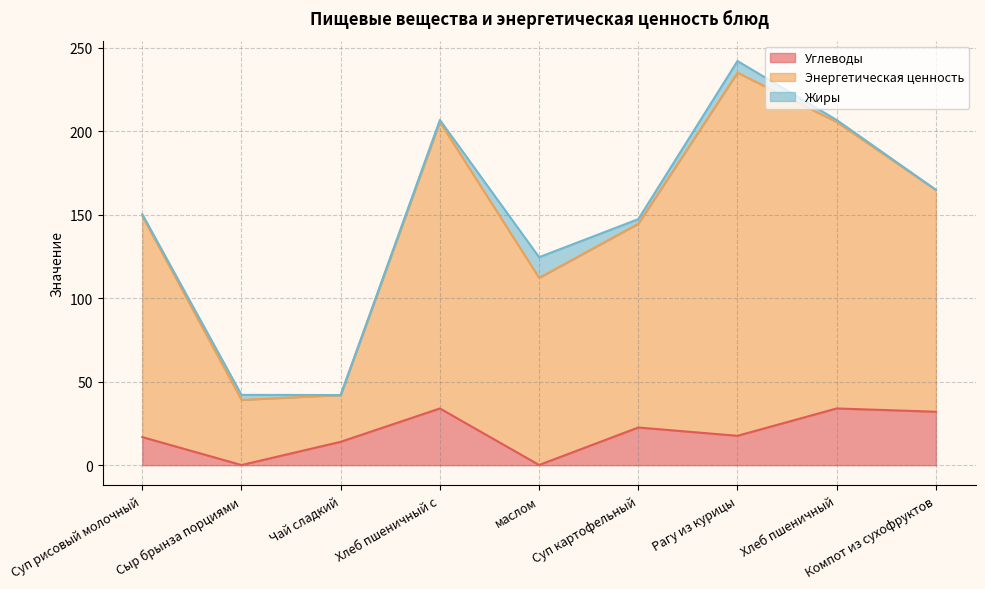

What is the sum of the Углеводы values at Компот из сухофруктов and Хлеб пшеничный?

66.0